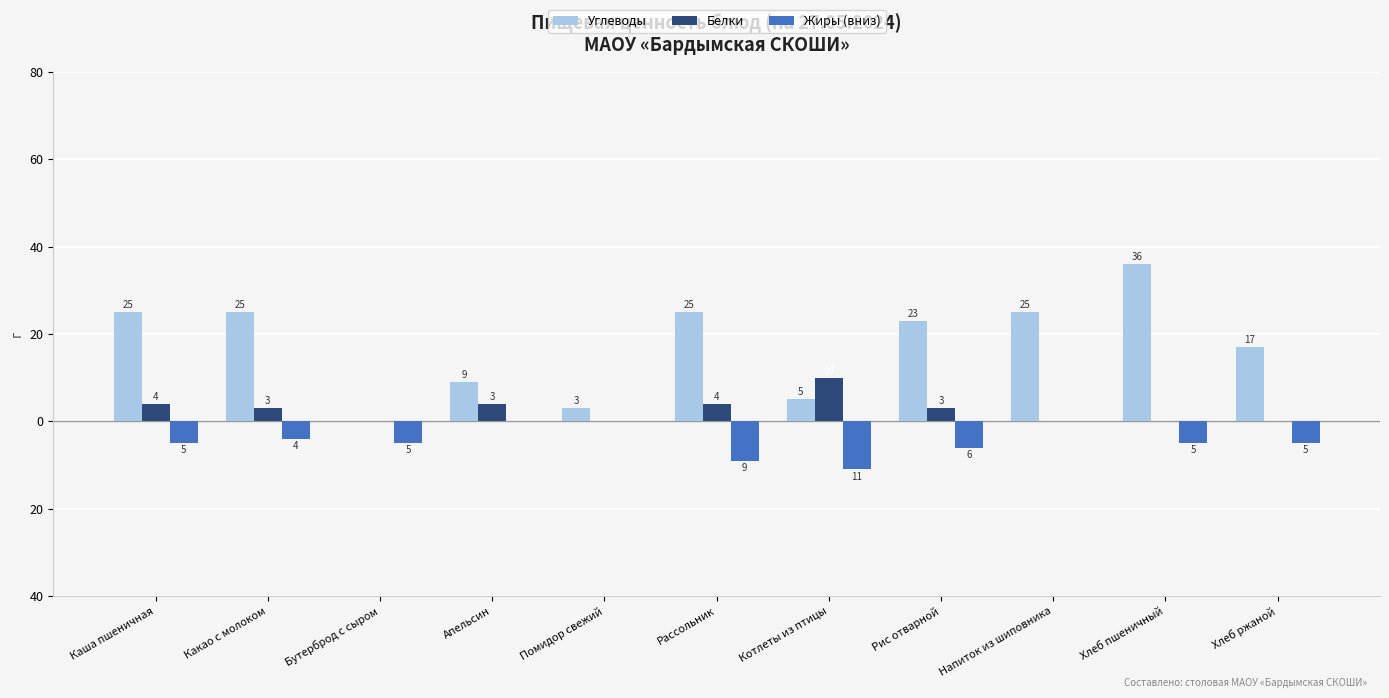

True or false: Углеводы has a value of 8.7 at Хлеб ржаной.

False